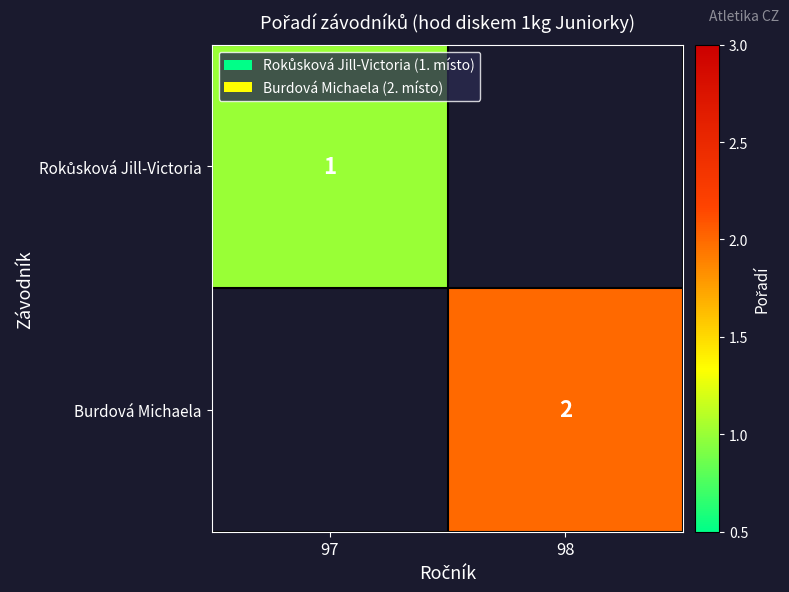

The Burdová Michaela series shows 4 at 98. True or false?

False